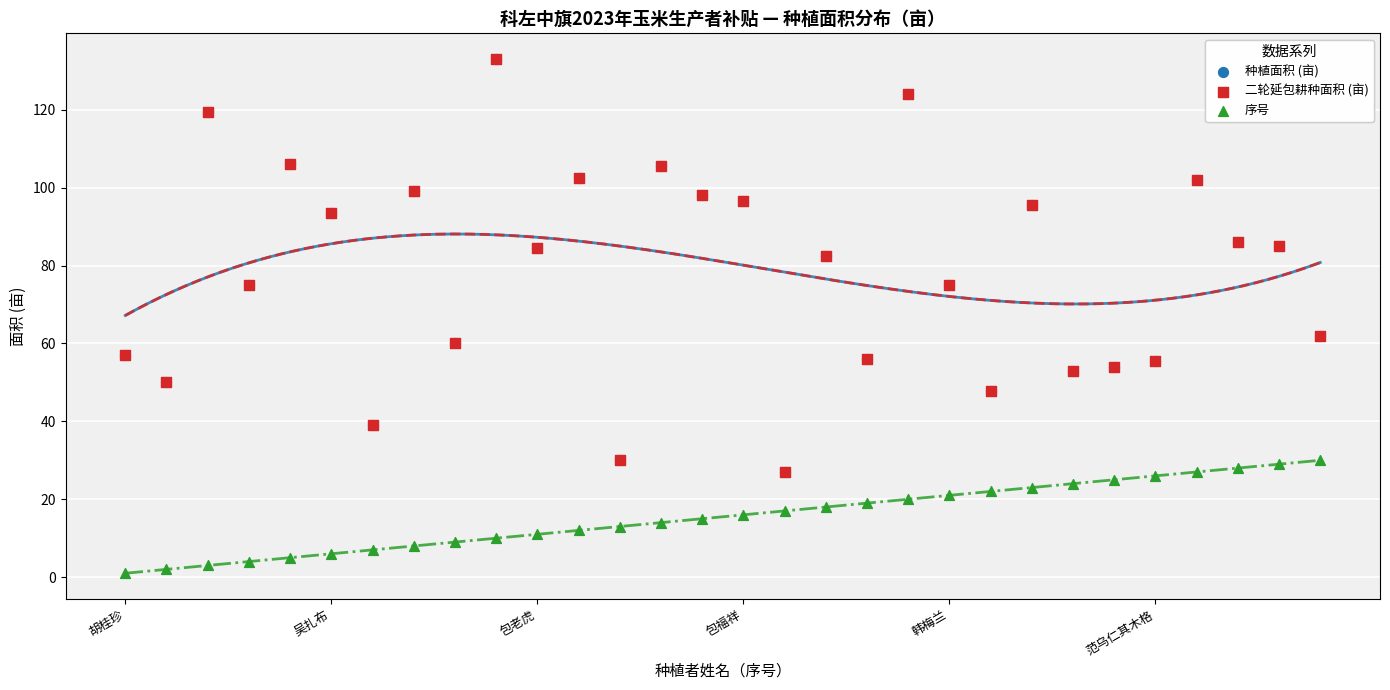

At how many categories does at least one series exceed 120?

2